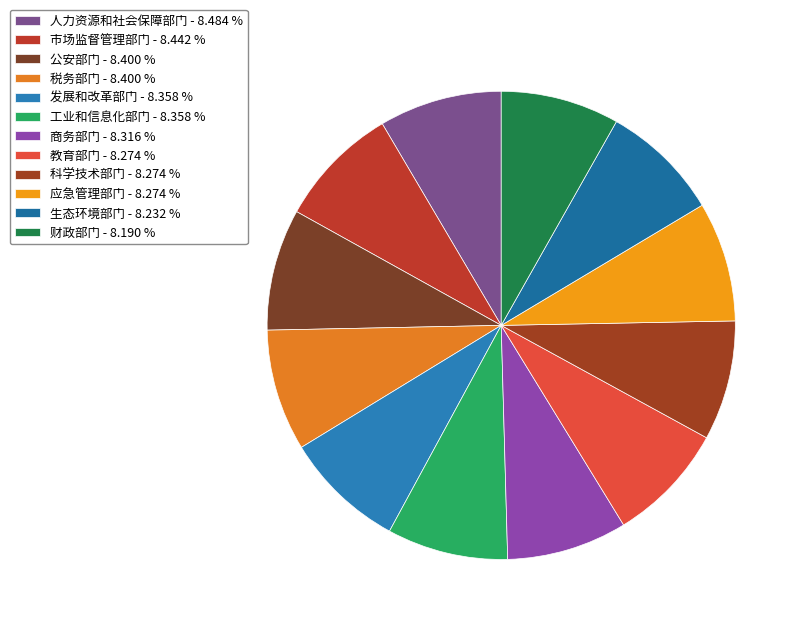

To the nearest percent, what portion does 人力资源和社会保障部门 represent?

8%